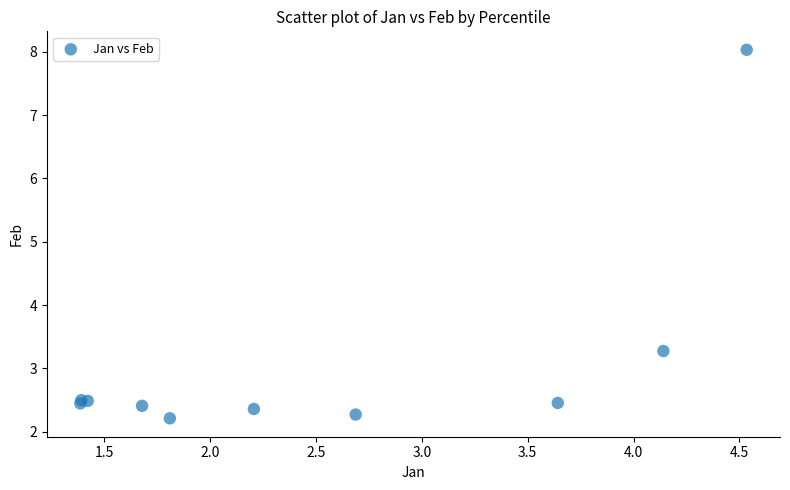

What Y value in the scatter plot is closest to 5?

3.3